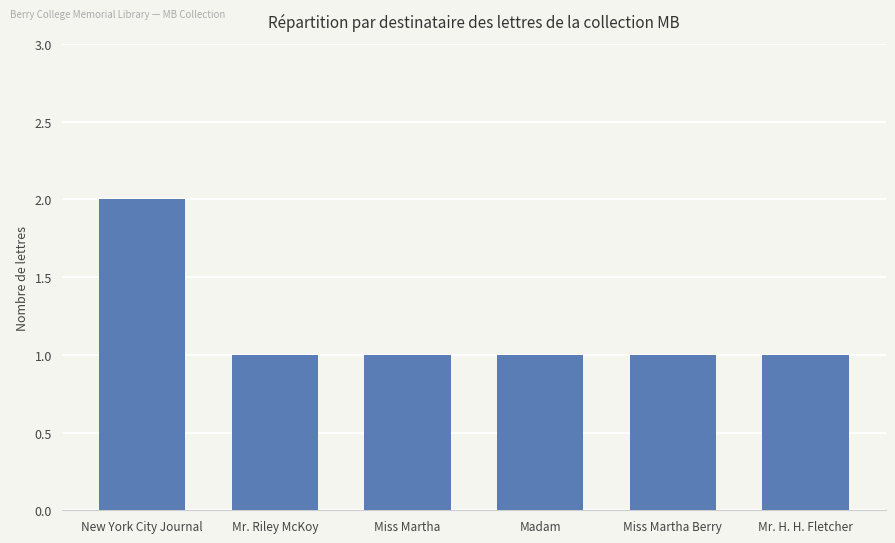

What is the smallest value displayed?

1